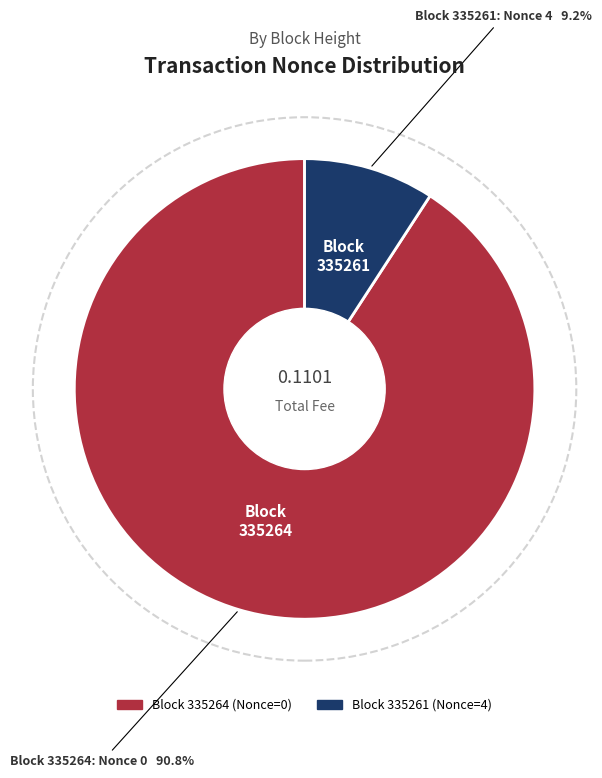

Is there any slice that represents more than half of the pie?

Yes